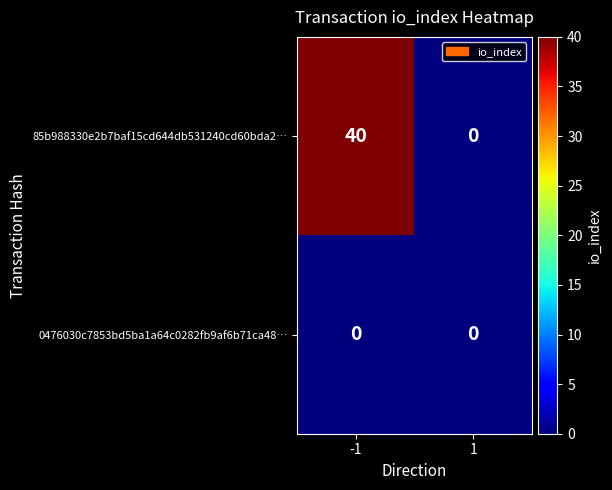

What is the sum of all 85b988330e2b7baf15cd644db531240cd60bda2… values?

40